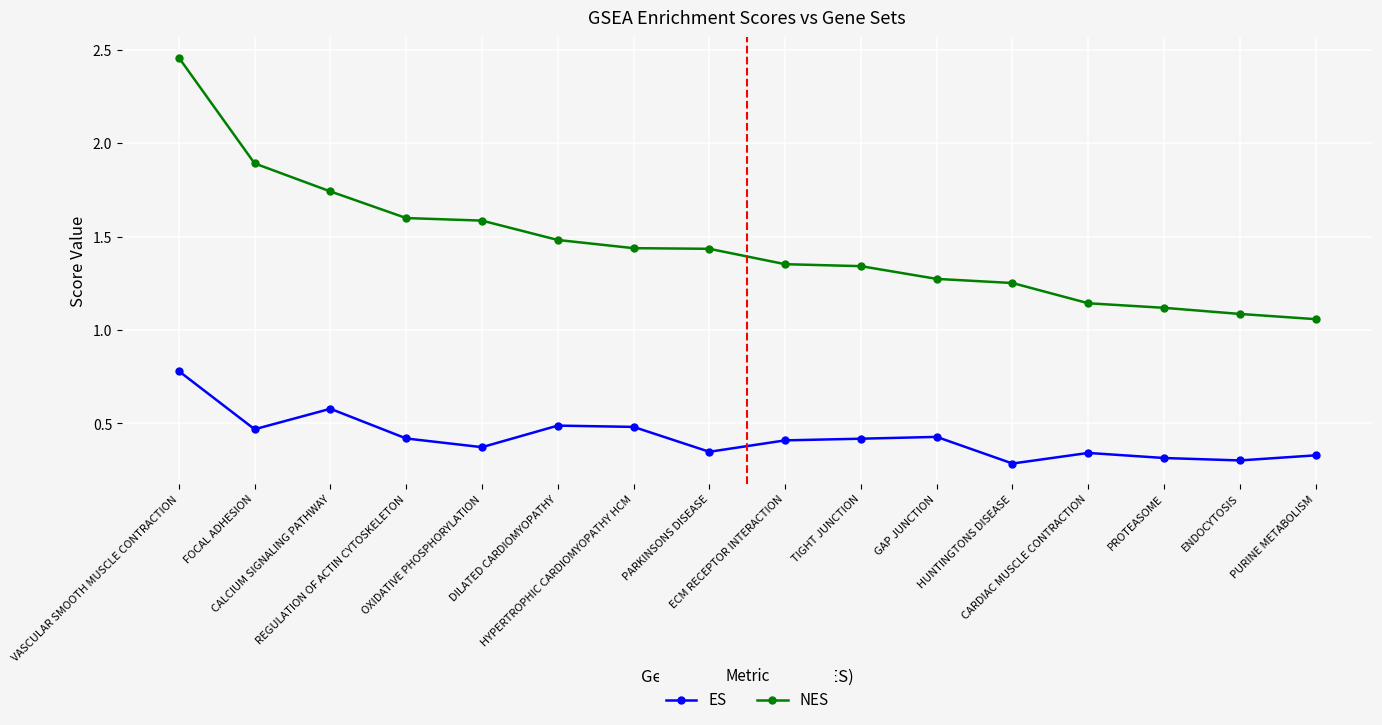

Which series has the widest spread of values?

NES